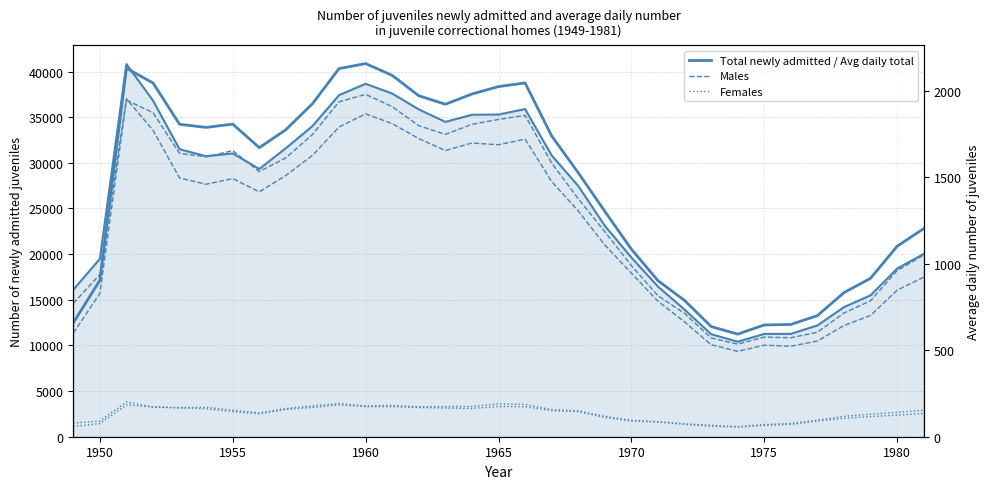

True or false: Females newly admitted has a value of 1714 at 1950.

True